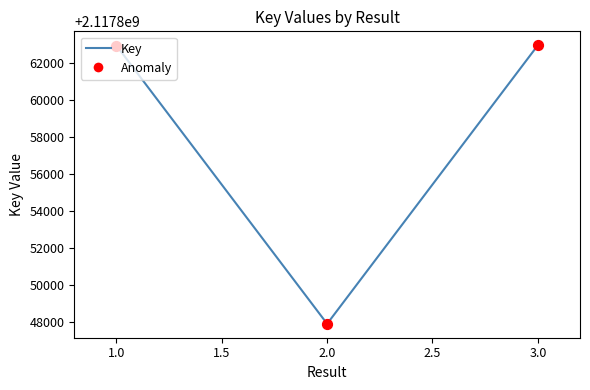

Between 2.0 and 3.0, which is larger?

3.0